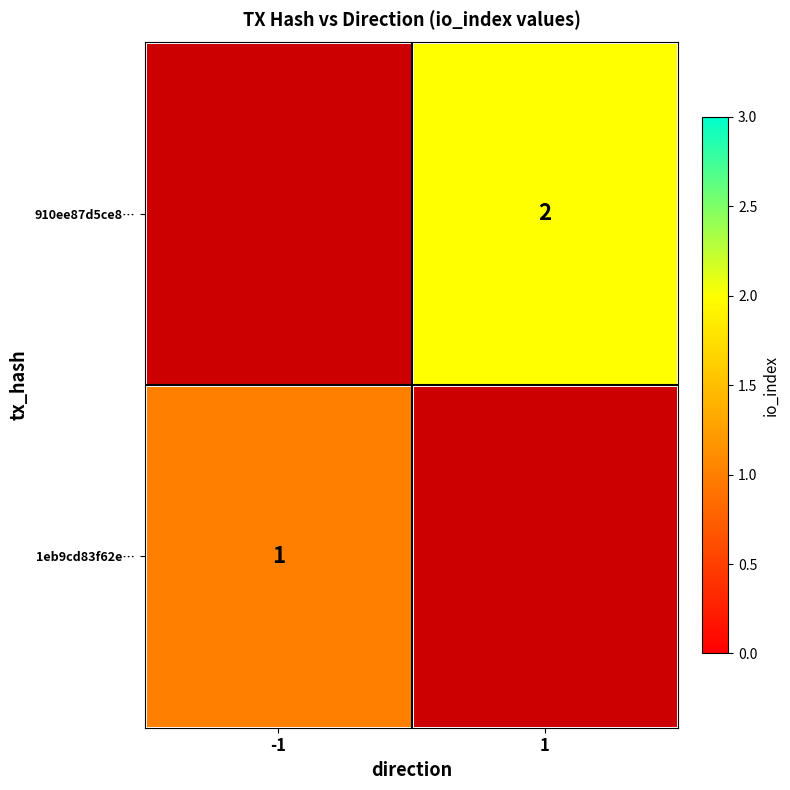

At which category does the chart reach its minimum across all series?

-1